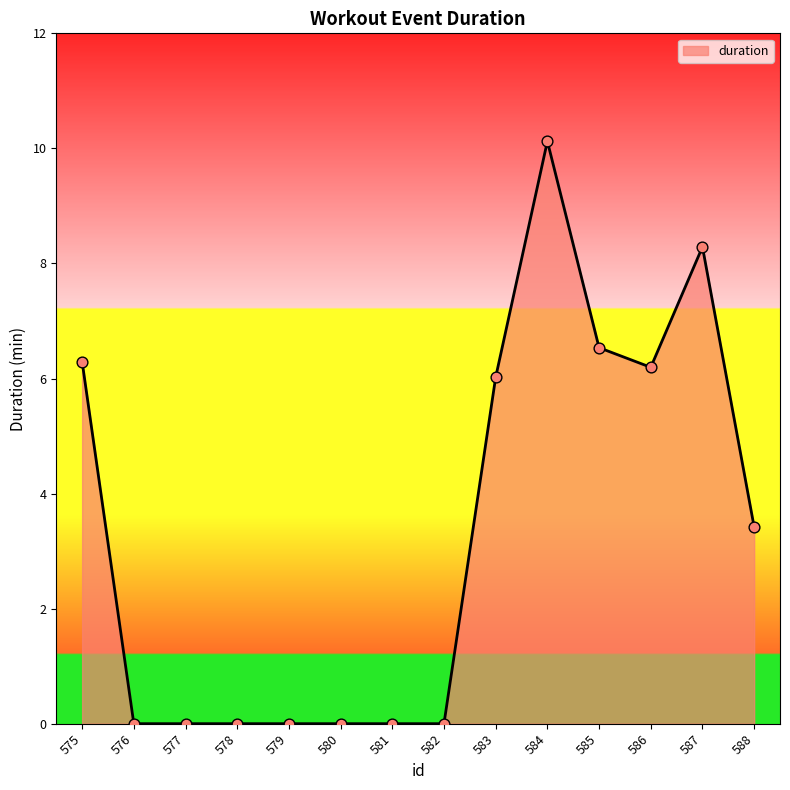

Approximately how many times larger is the value at 587 compared to 588?

2.4